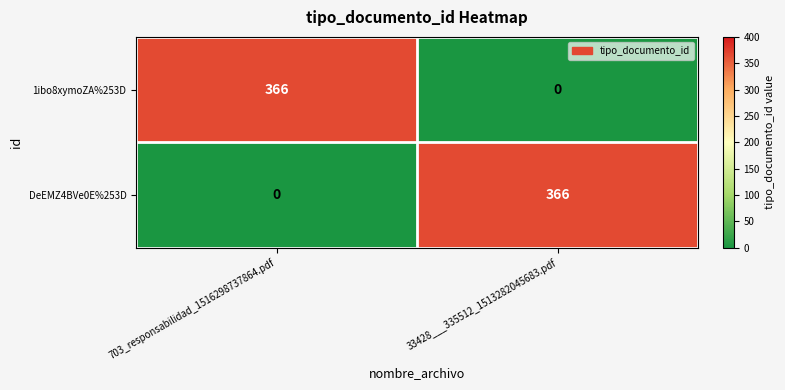

What is the sum of the 1ibo8xymoZA%253D values at 703_responsabilidad_1516298737864.pdf and 33428___335512_1513282045683.pdf?

366